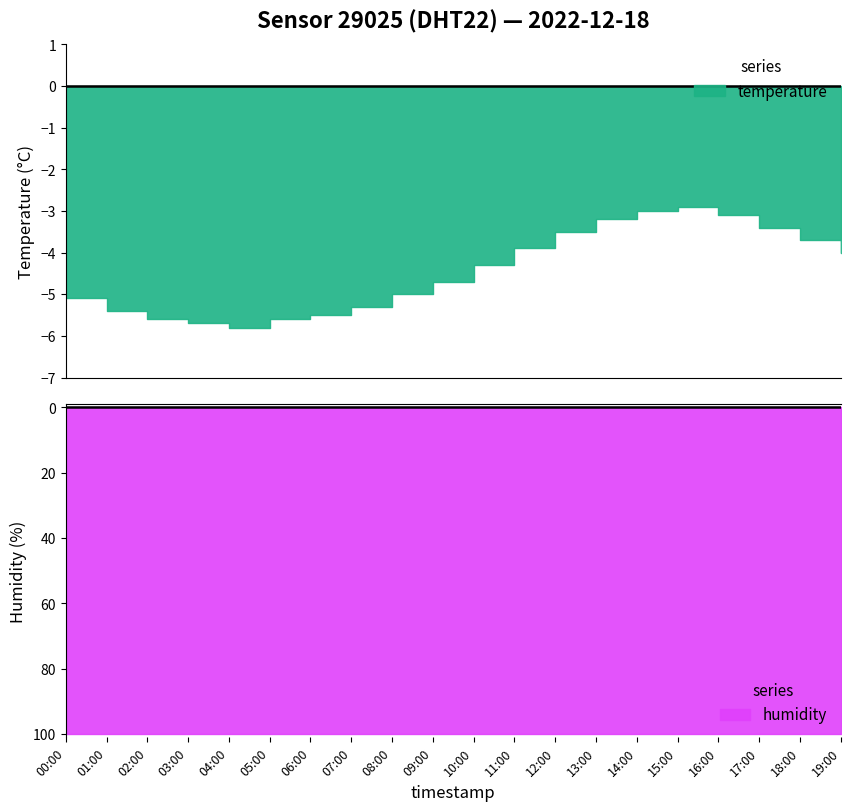

How many interior local valleys does the temperature series have?

1